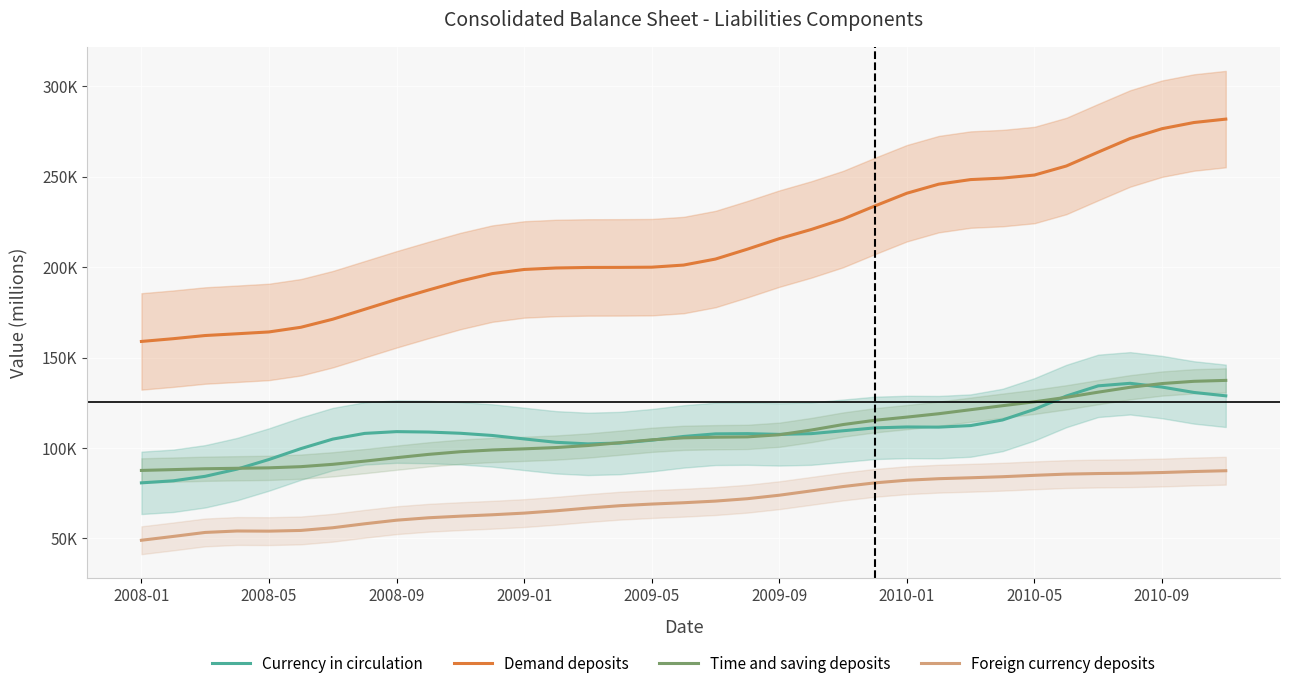

Which series has the largest total across all categories?

Demand deposits